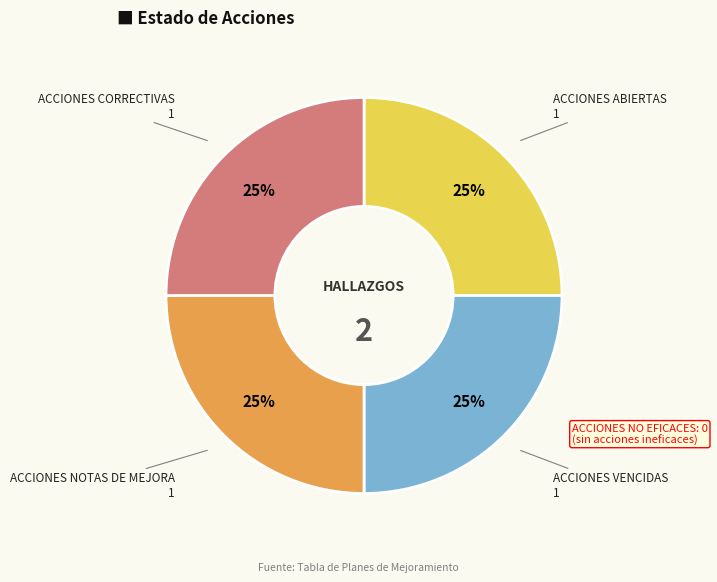

How many segments does this pie chart have?

4